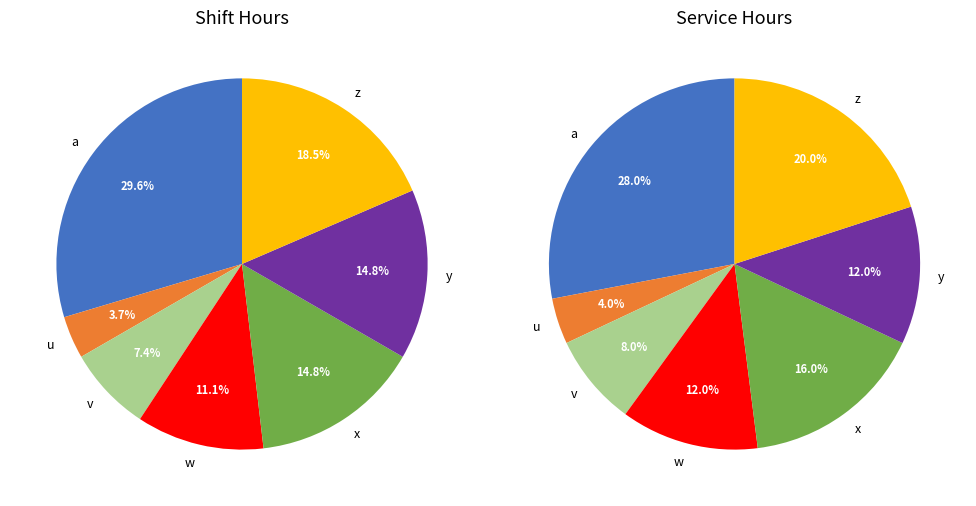

Rank the categories by value from lowest to highest.

u, v, w, x, y, z, a